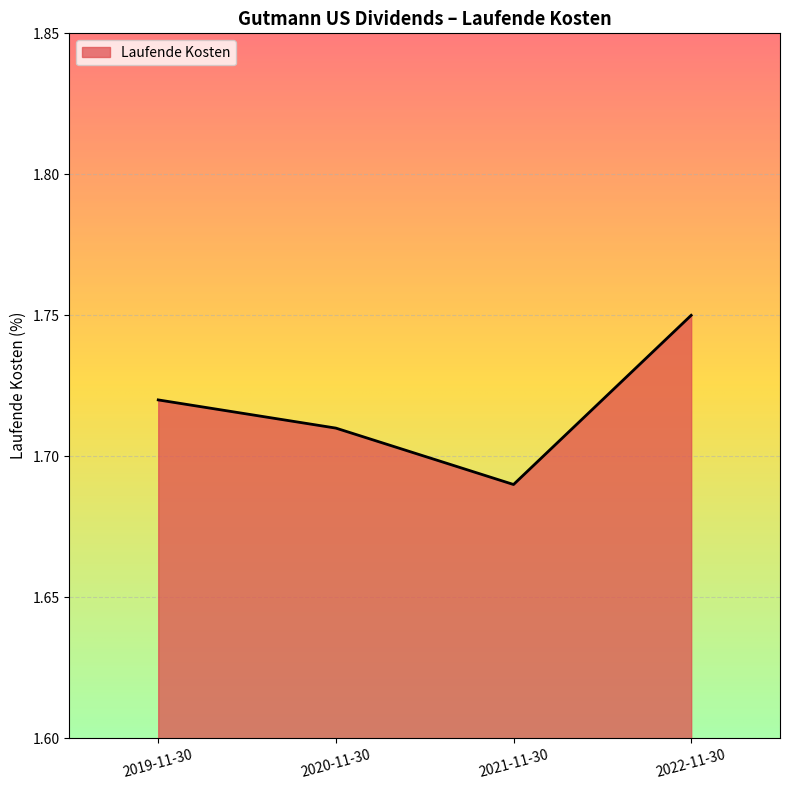

Rank the categories by value from highest to lowest.

2022-11-30, 2019-11-30, 2020-11-30, 2021-11-30